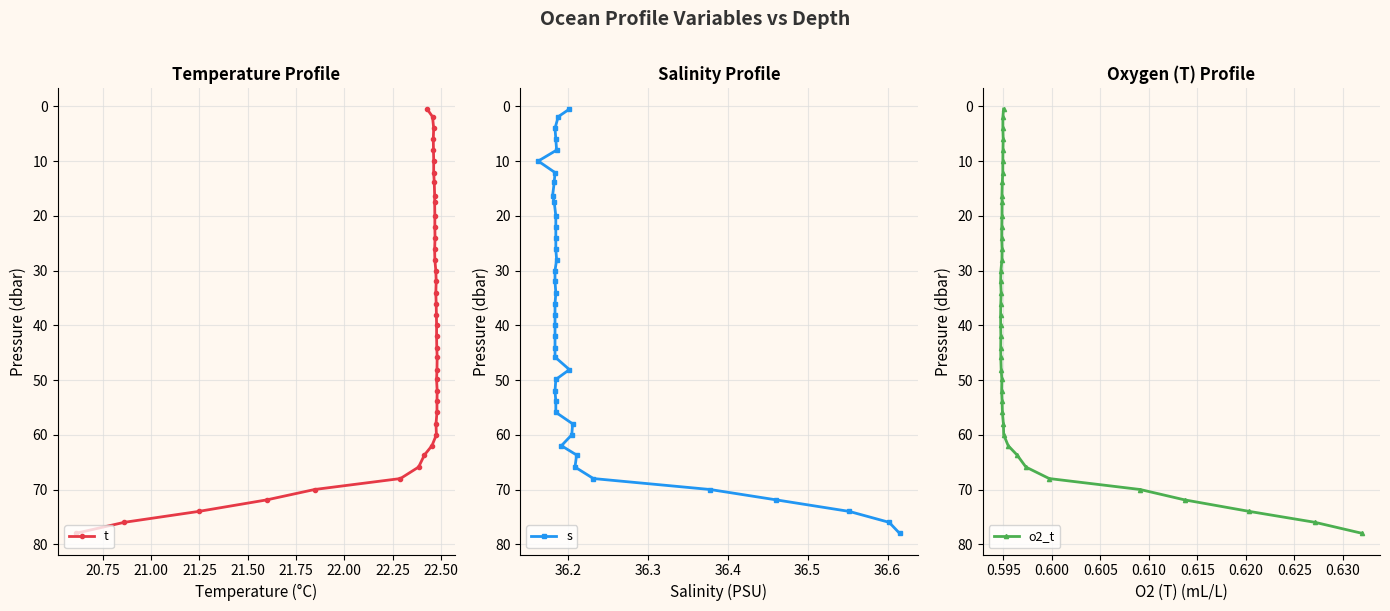

Rank the series by their maximum value, from lowest to highest.

t, s, o2_t